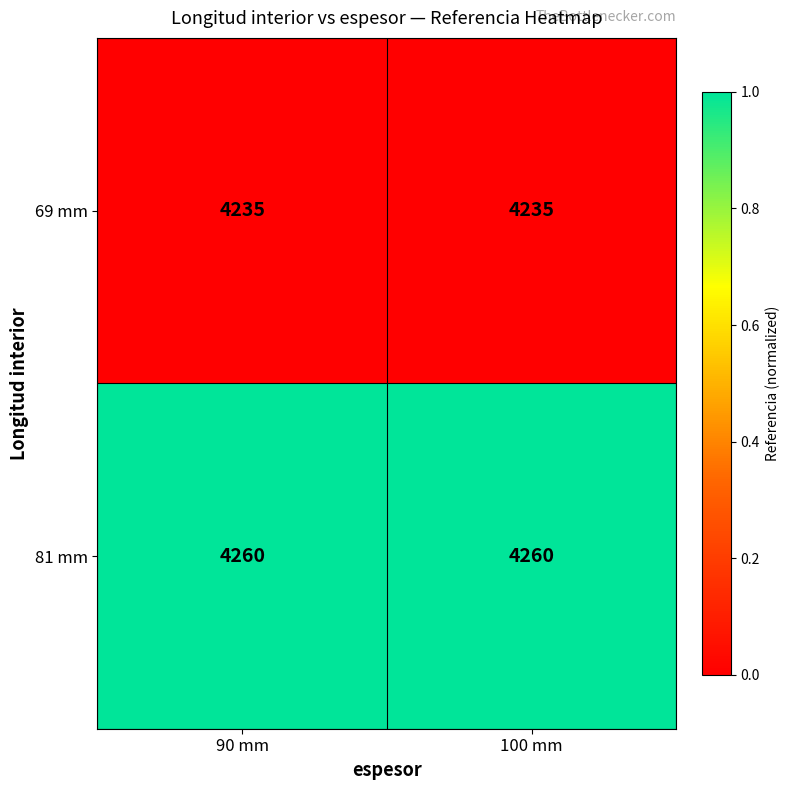

What is the difference between the highest and lowest values at 90 mm?

25